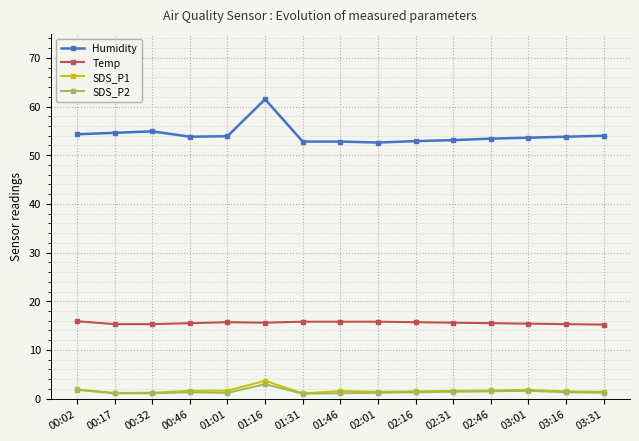

Which series has the widest spread of values?

Humidity